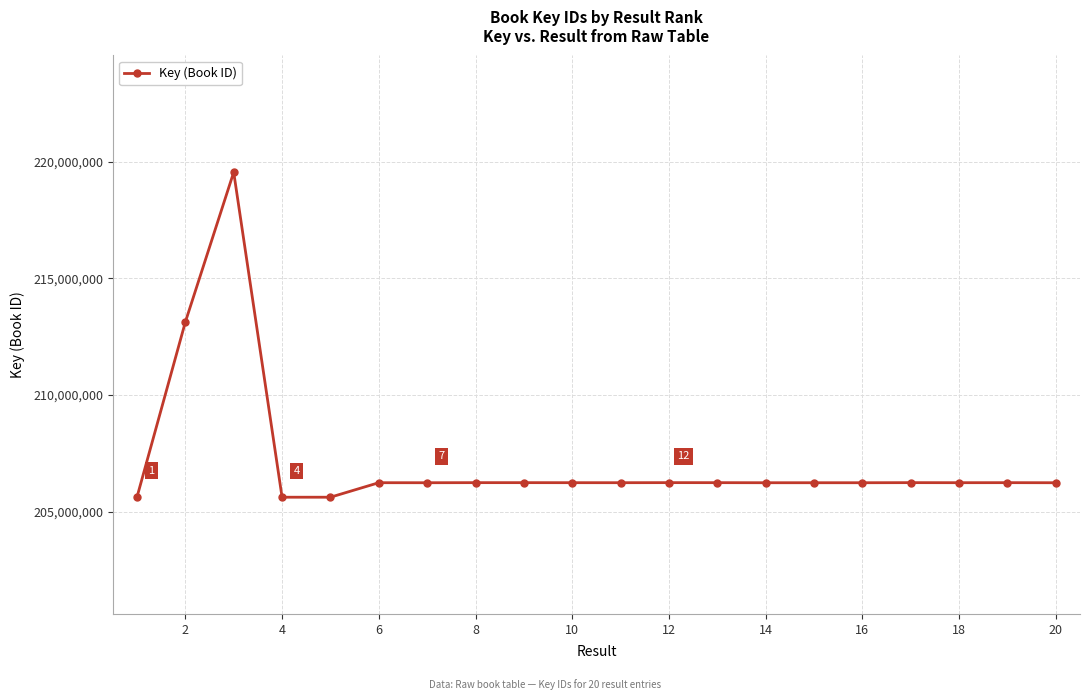

What is the minimum value shown in the chart?

205624720